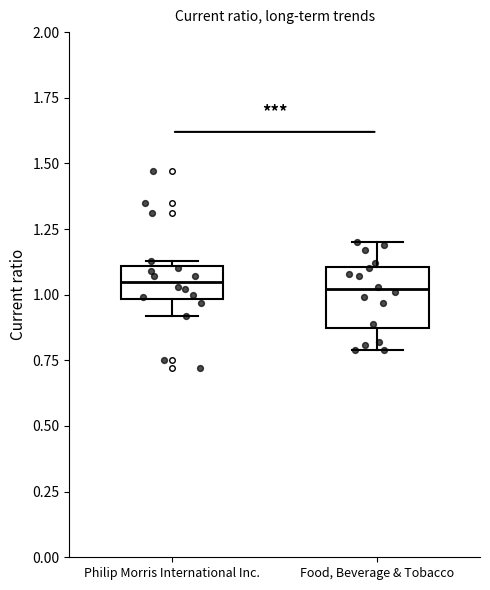

Reading left to right, transcribe this box plot: for each box, give where its median line is, the range the box spans, and where its two whiskers end, as read against the y-axis. The values are not printed on the chart, so give them approximately, as read against the axis.

Philip Morris International Inc.: median 1.05, box 1.00 to 1.10, whiskers 0.90 to 1.15
Food, Beverage & Tobacco: median 1.00, box 0.85 to 1.10, whiskers 0.80 to 1.20